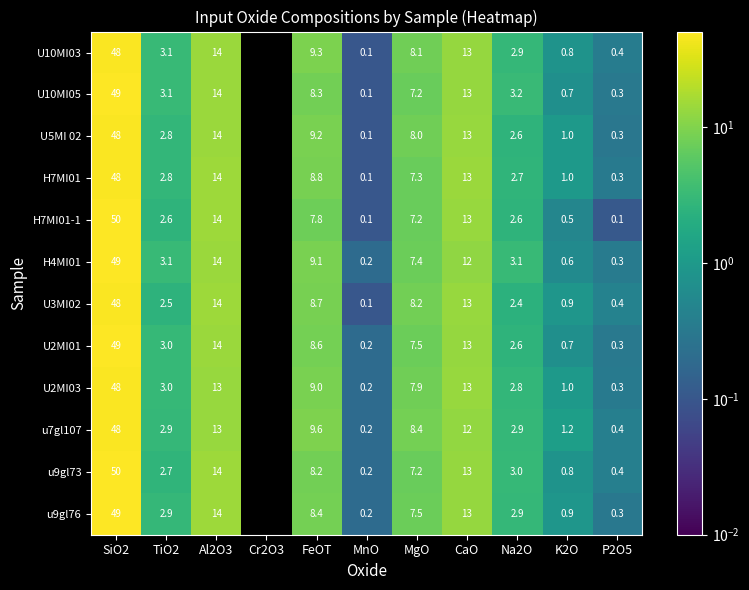

Between MgO and P2O5, which series saw the biggest shift?

u7gl107